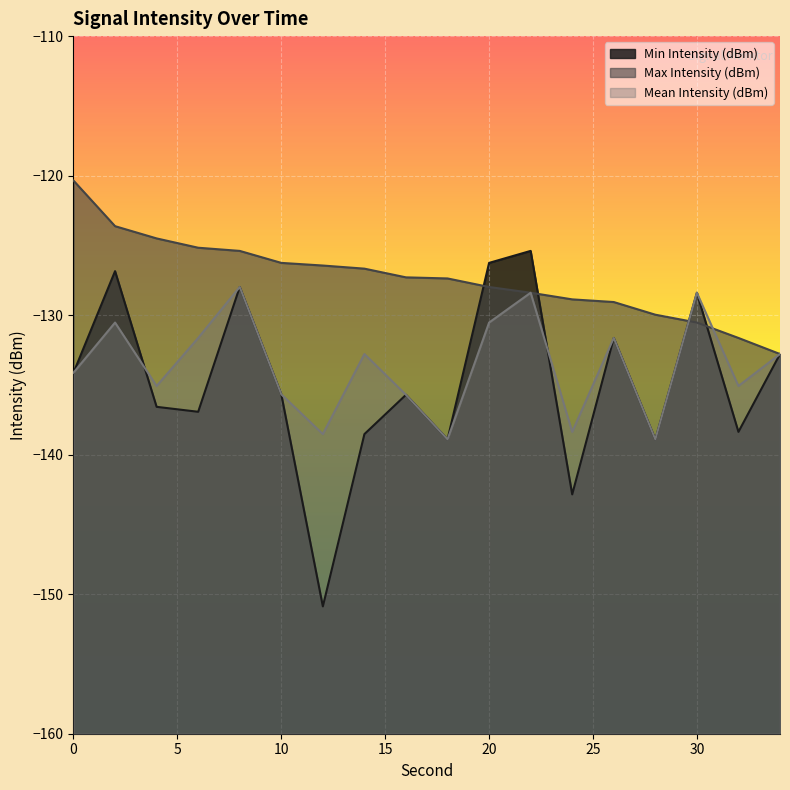

What is the average value of the Min Intensity (dBm) series?

-134.8